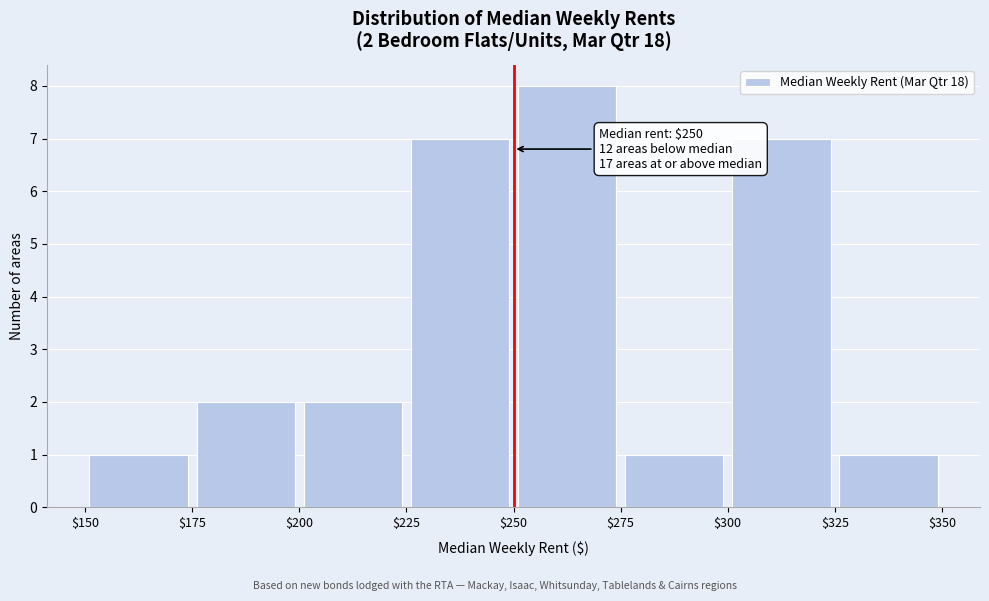

Which range on the x-axis has the tallest bar?

$250 to $275